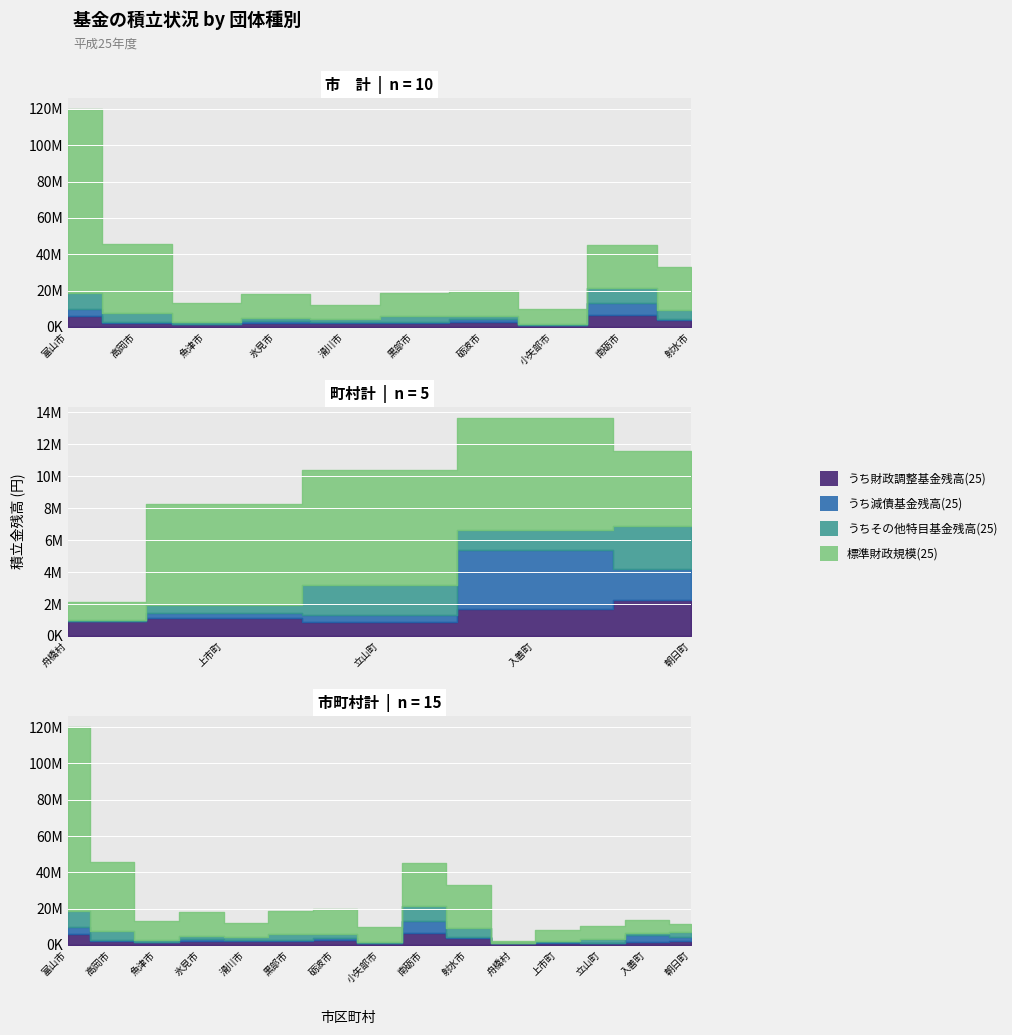

How many interior local peaks does the 標準財政規模(25) series have?

4